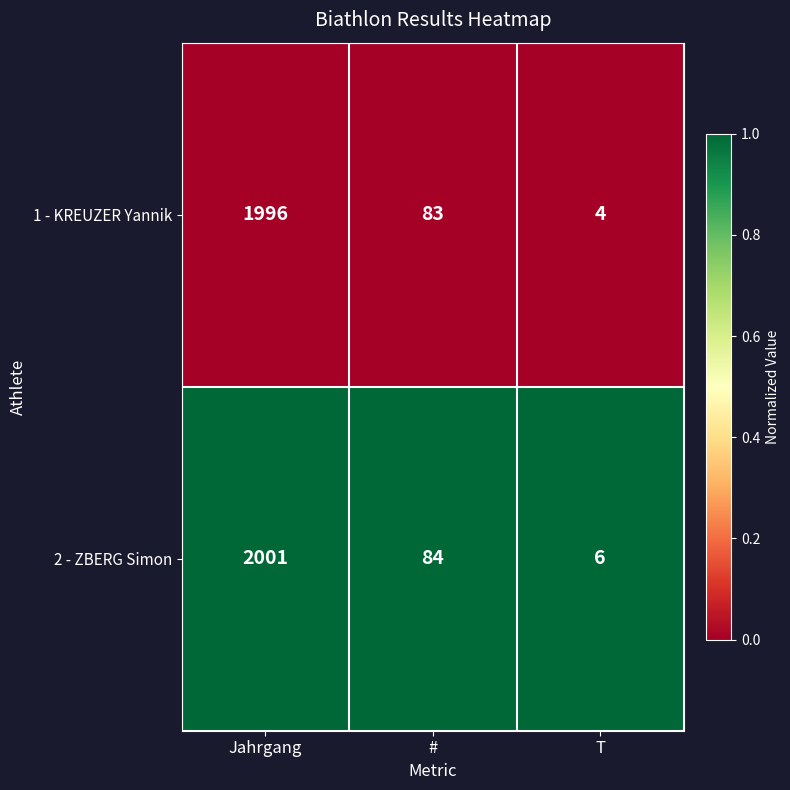

List the series in order of their overall mean, highest first.

2 - ZBERG Simon, 1 - KREUZER Yannik